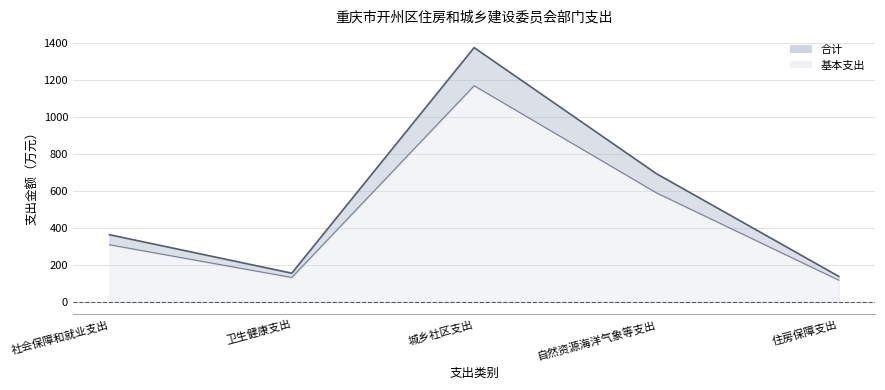

What value does the 合计 series have at 住房保障支出?

137.1